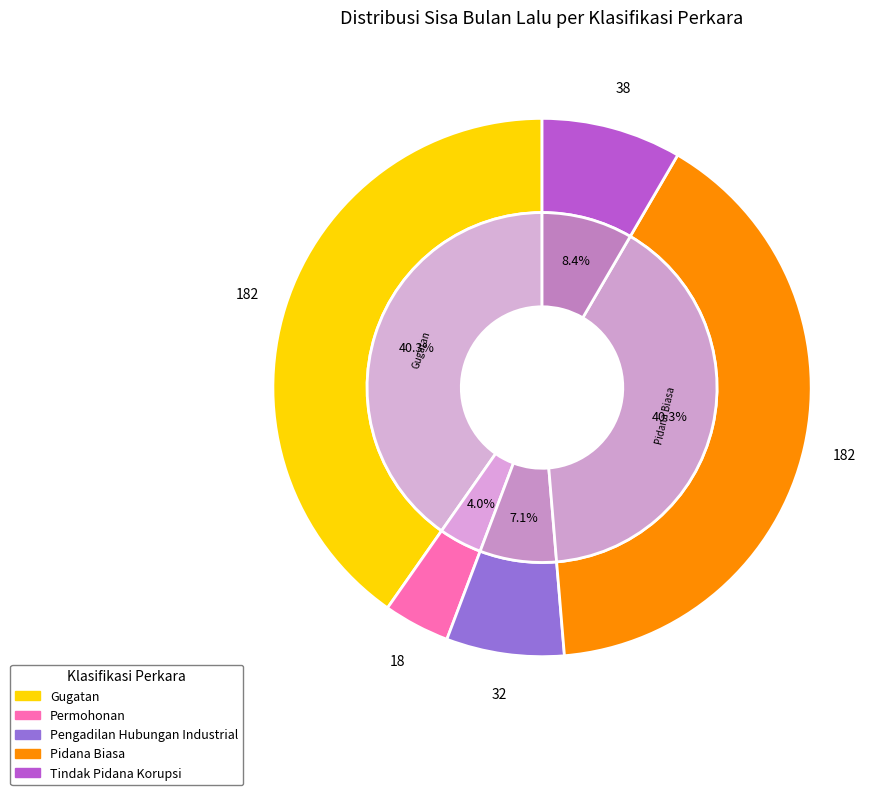

Is the sum of Permohonan and Gugatan greater than half?

No